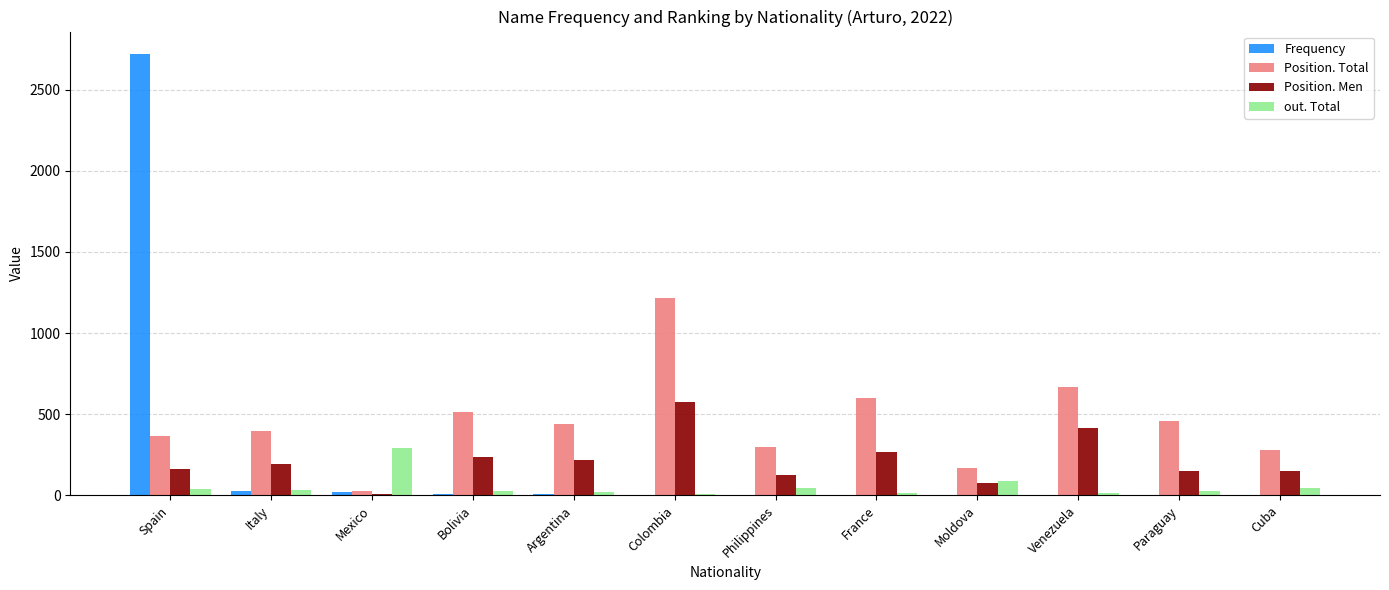

Which series changed the most between Venezuela and Cuba?

Position. Total